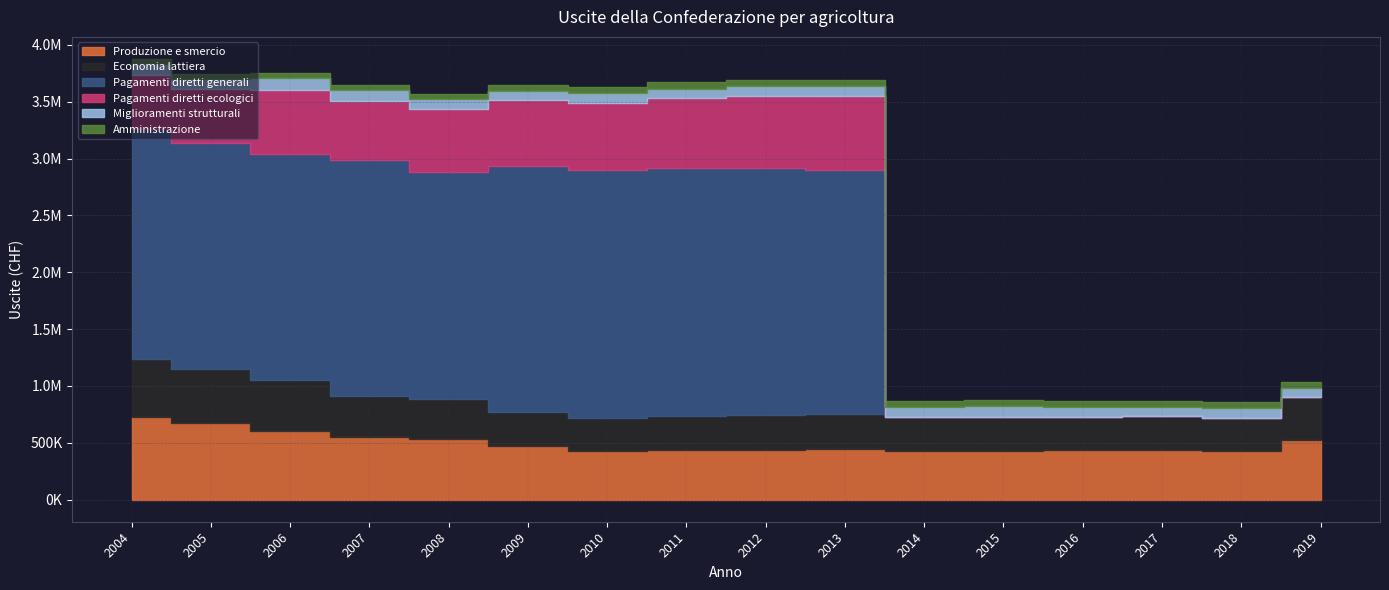

List the labels in order of Amministrazione value, largest first.

2016, 2014, 2010, 2011, 2015, 2012, 2013, 2018, 2019, 2017, 2009, 2004, 2008, 2007, 2005, 2006